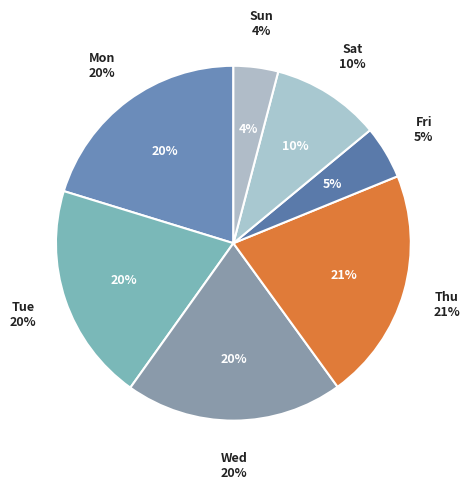

True or false: Thu accounts for 32% of the total.

False